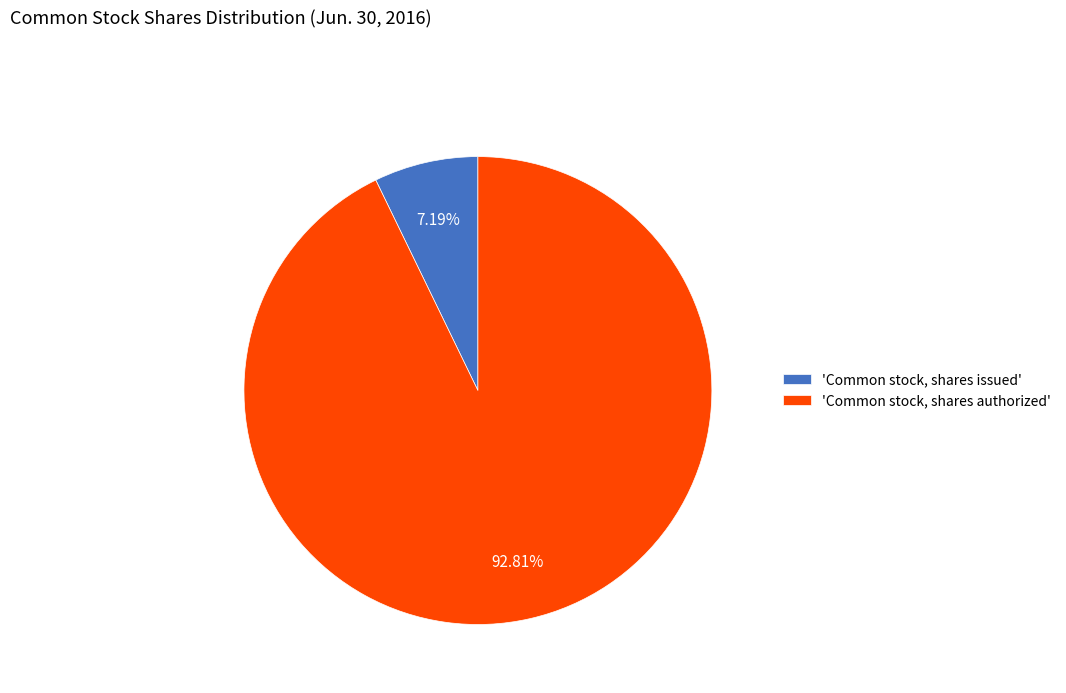

What is the majority slice?

'Common stock, shares authorized'